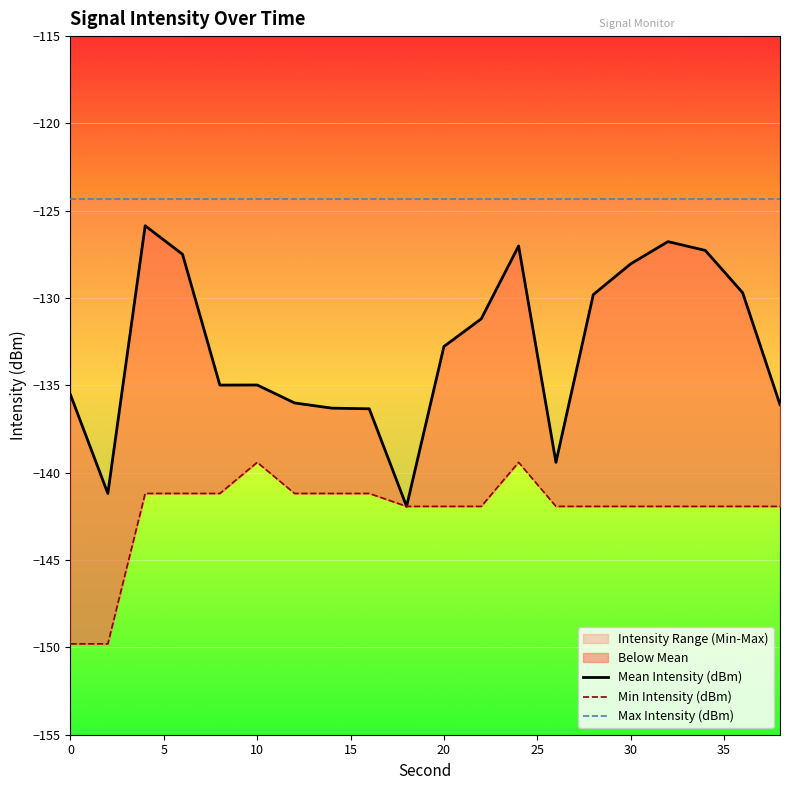

How many distinct data groups are displayed?

3